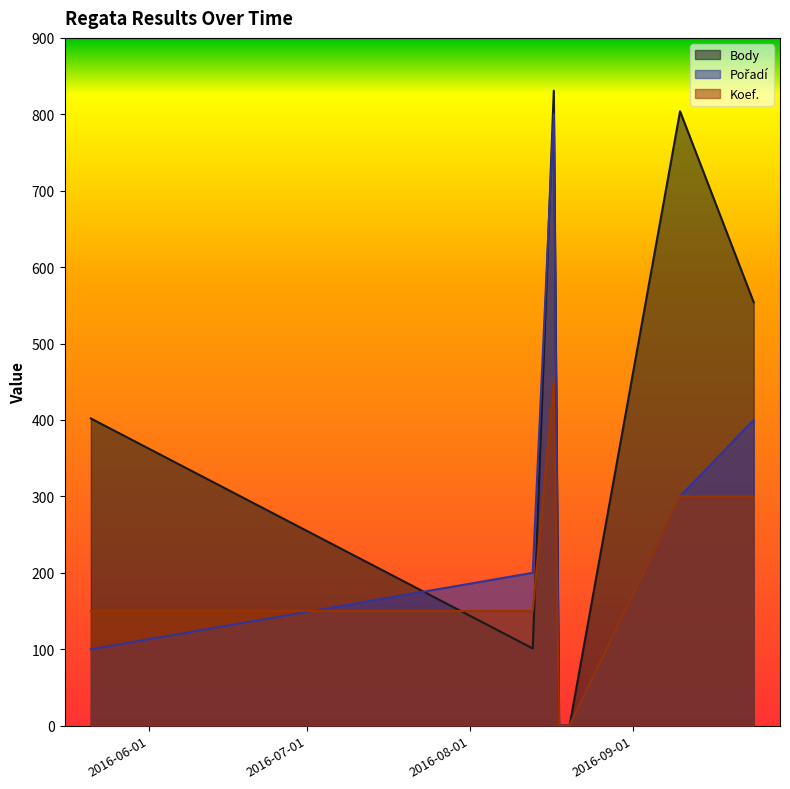

List the series in order of their overall mean, highest first.

Body, Pořadí, Koef.